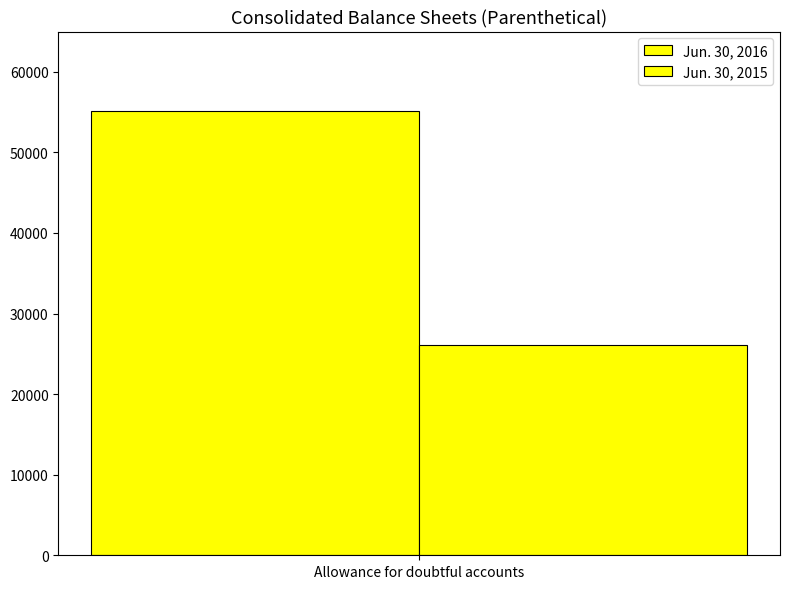

Which series has the largest range (max minus min)?

Jun. 30, 2016